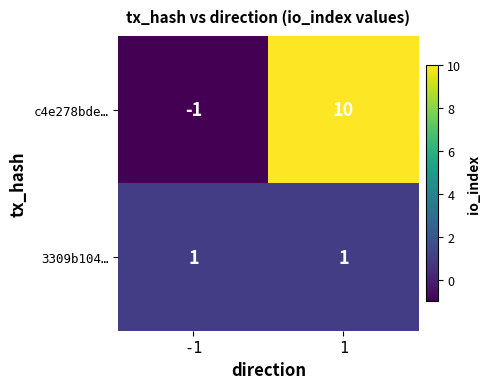

Rank the series at 1 from lowest to highest value.

3309b104…, c4e278bde…